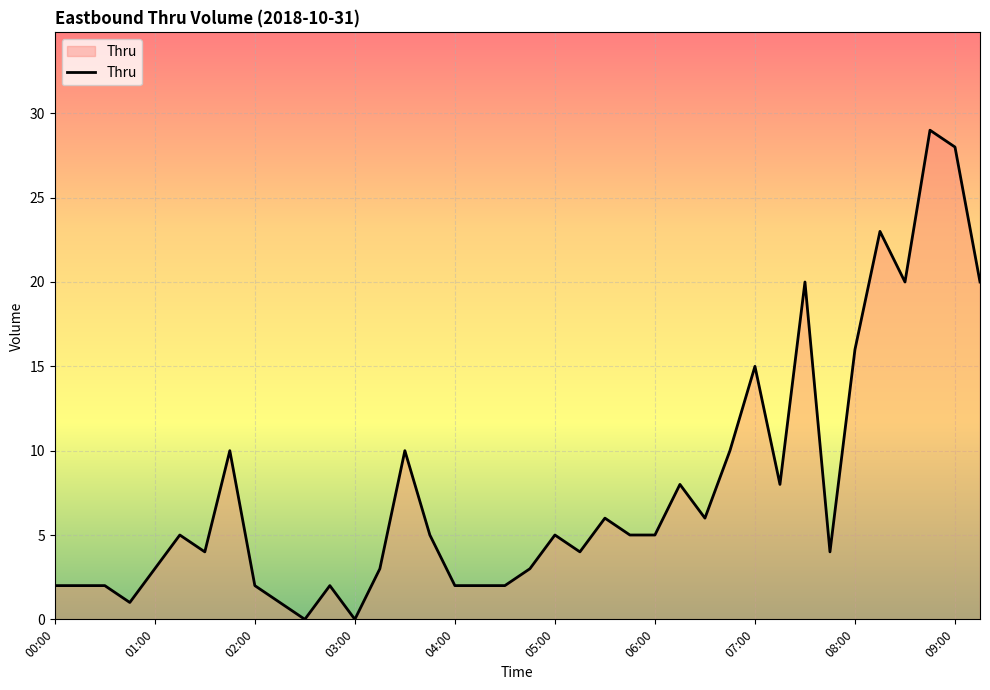

What is the maximum value shown in the chart?

29